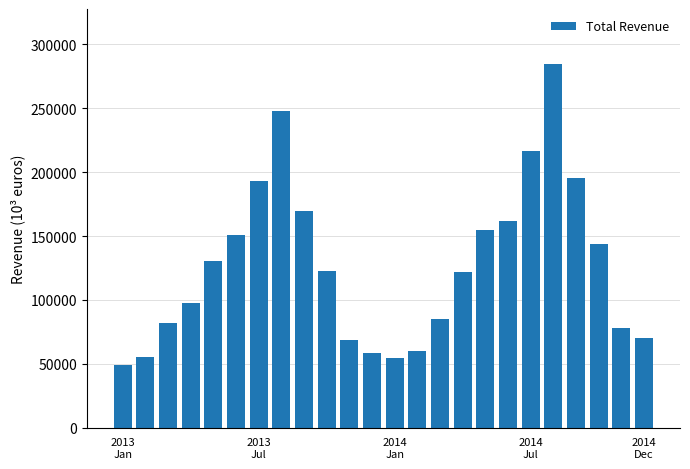

What is the sum of all values?

3052913.7